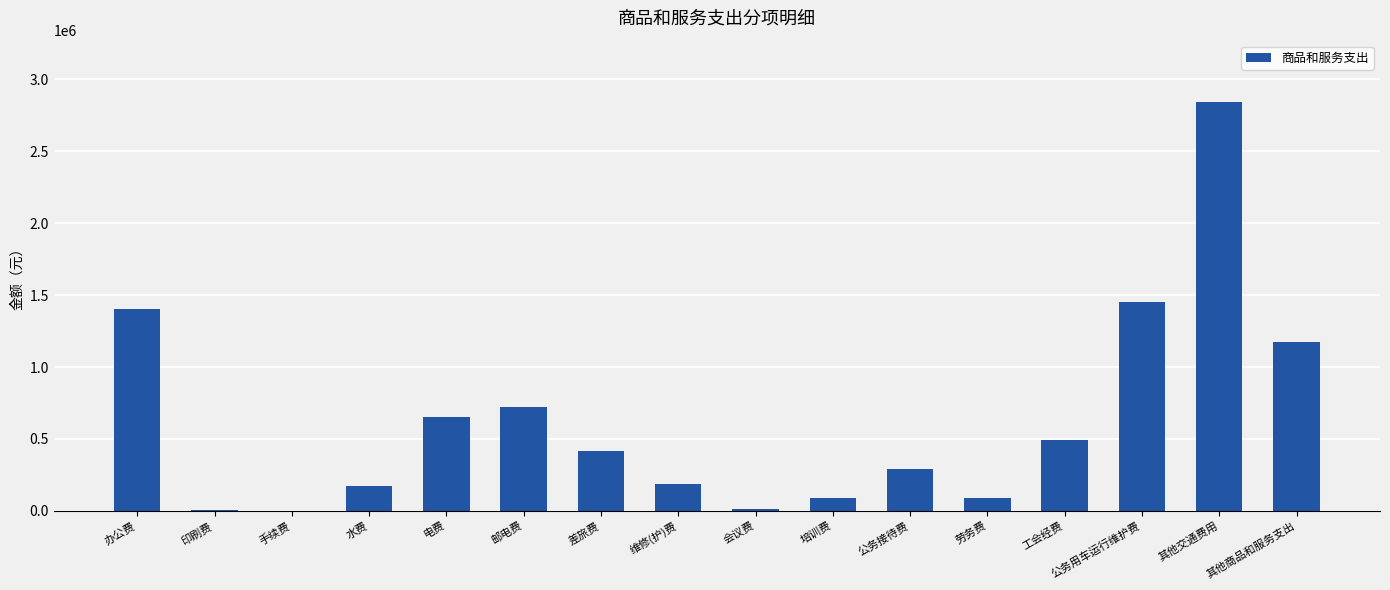

At which label does the data first exceed 418889?

办公费